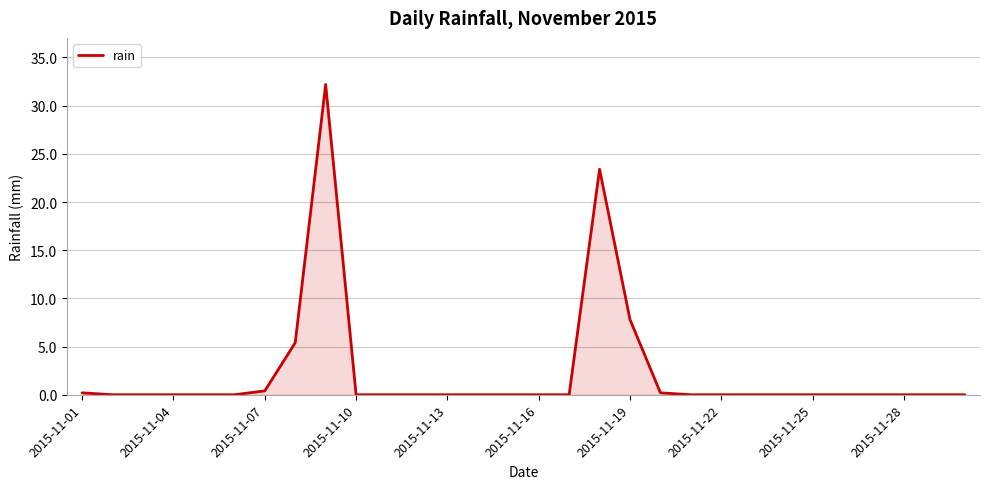

What is the difference between the maximum and minimum values?

32.2